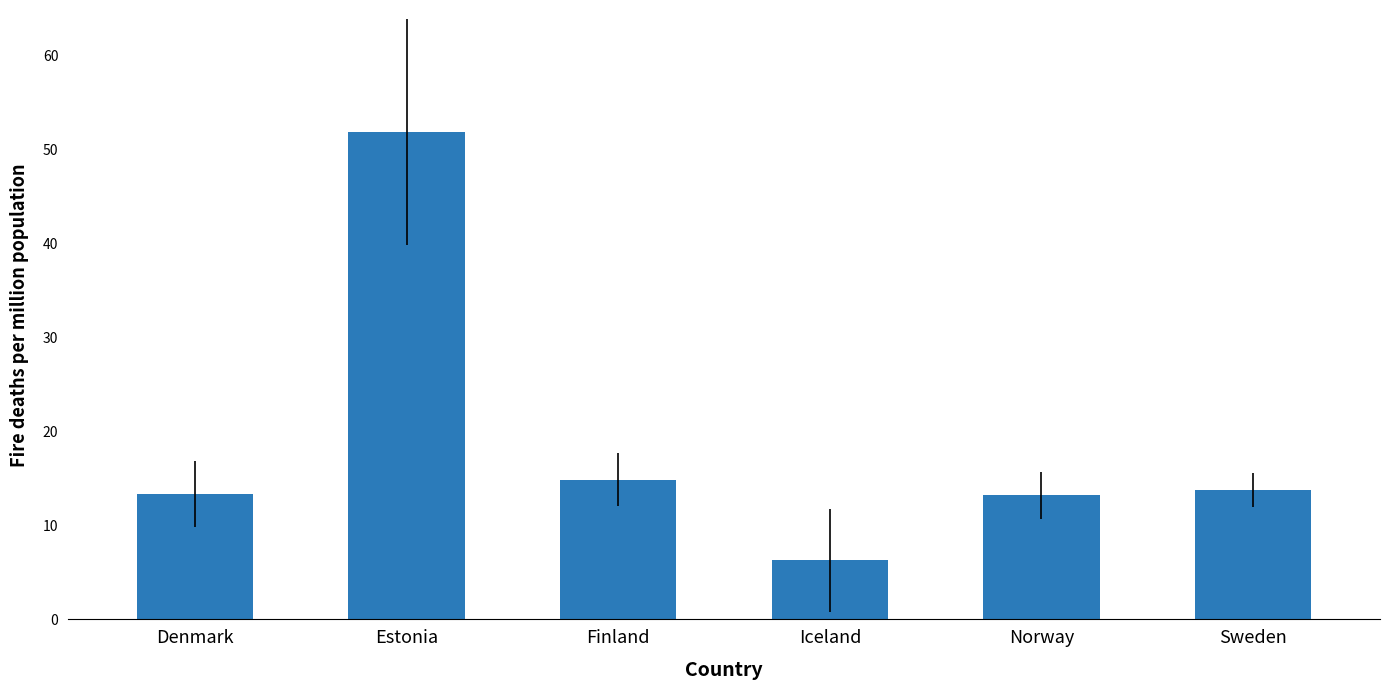

Are the bars horizontal?

No